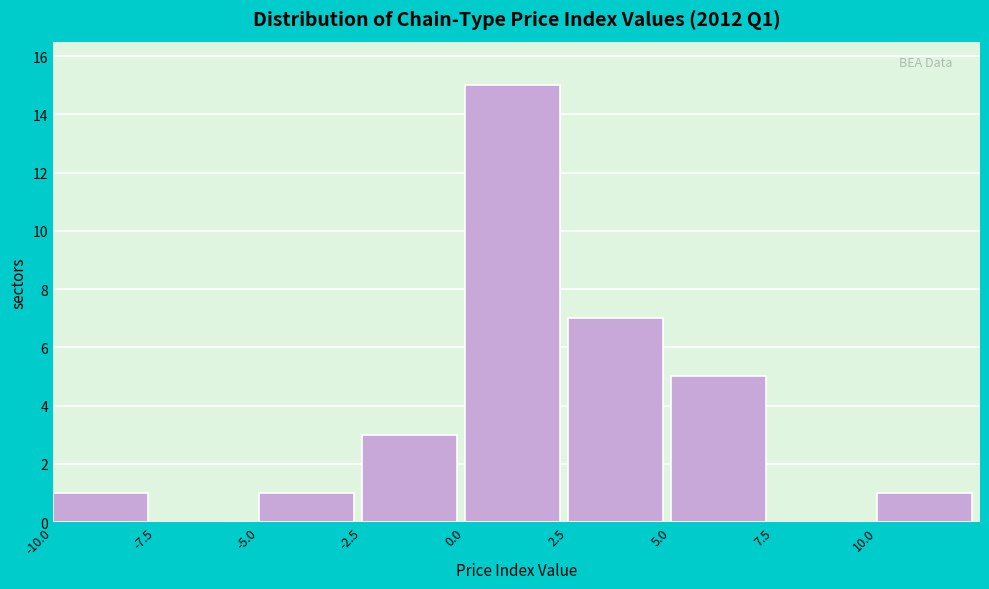

Reading left to right, transcribe this chart: for each bar, give the range it covers on the x-axis and its height. The values are not printed on the chart, so give them approximately, as read against the axis.

-10.0 to -7.5: 1
-7.5 to -5.0: 0
-5.0 to -2.5: 1
-2.5 to 0.0: 3
0.0 to 2.5: 15
2.5 to 5.0: 7
5.0 to 7.5: 5
7.5 to 10.0: 0
10.0 to 12.5: 1